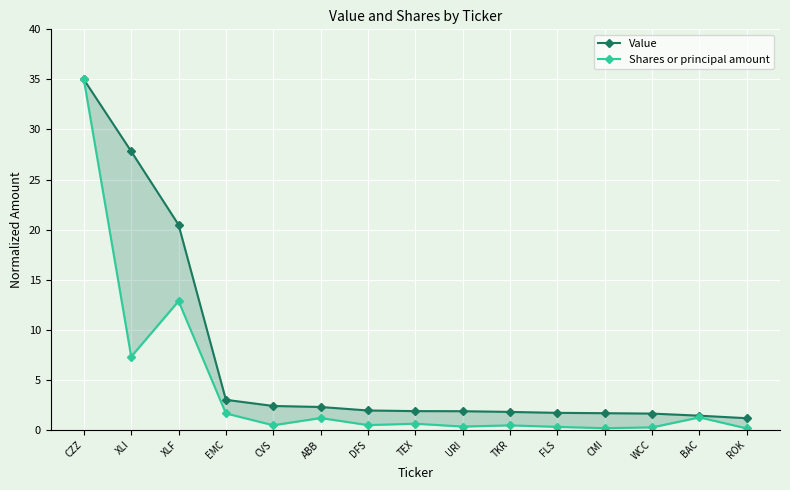

What is the total value across all series at EMC?

4.6